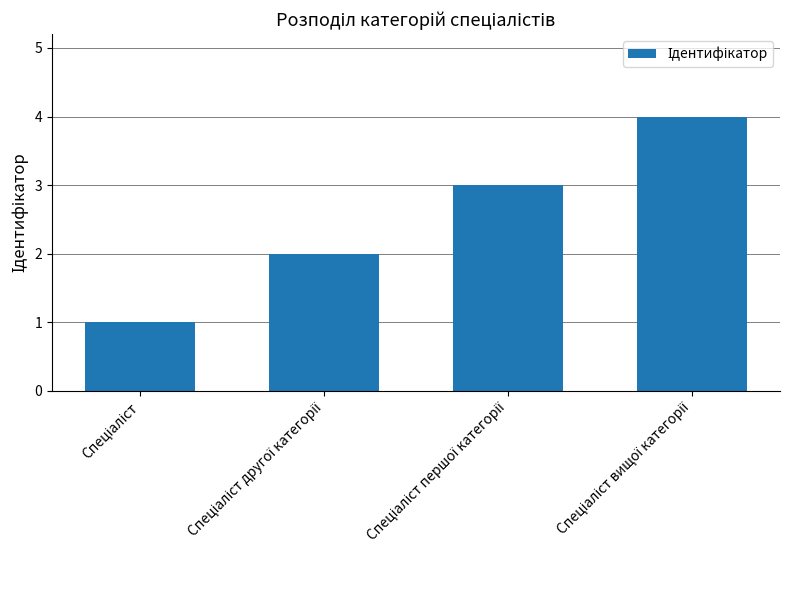

What is the sum of all values?

10